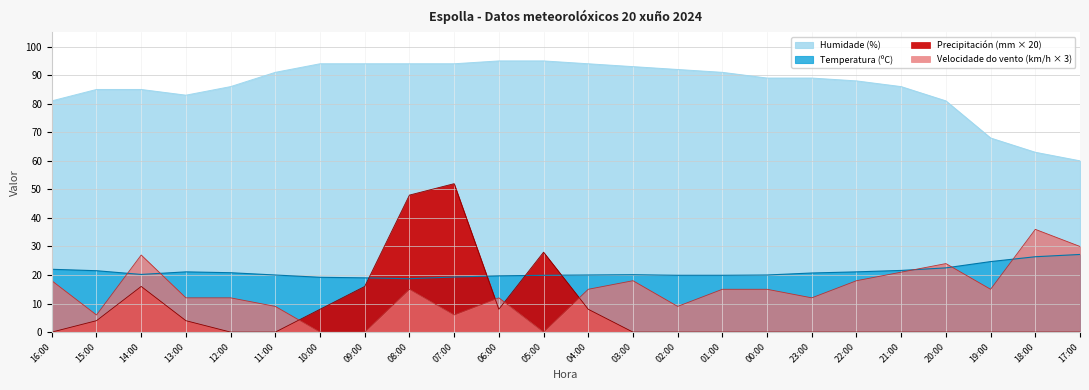

What are all the series names shown in the legend?

Temperatura (ºC), Humidade (%), Precipitación (mm), Velocidade do vento (km/h)